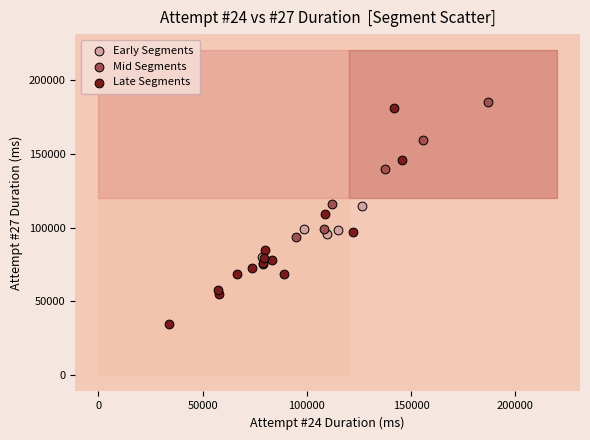

Which series contains the lowest Y value?

Late Segments